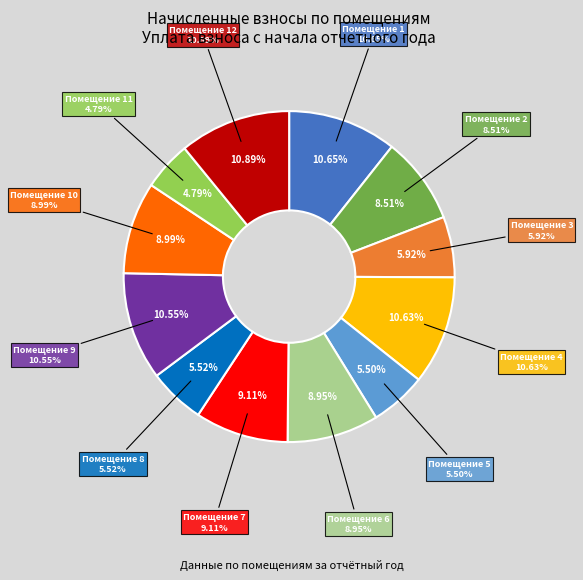

Rank the categories by value from lowest to highest.

11, 5, 8, 3, 2, 6, 10, 7, 9, 4, 1, 12